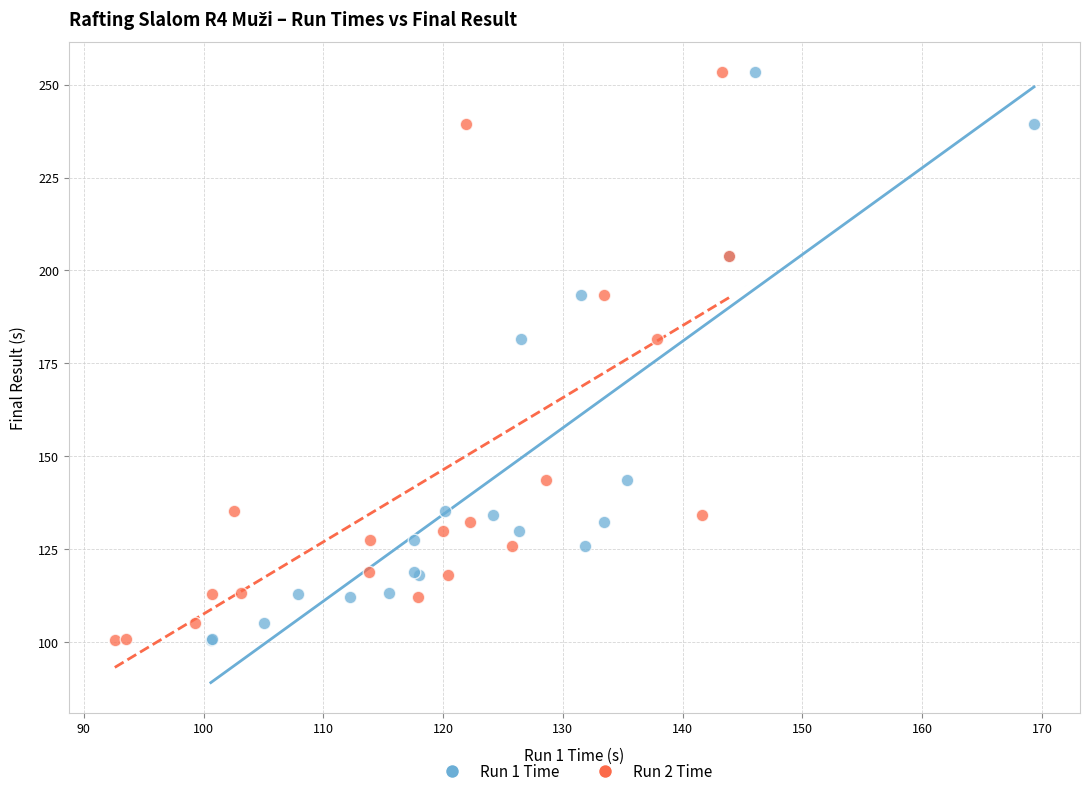

What are all the series names shown in the legend?

Run 1 Time, Run 2 Time